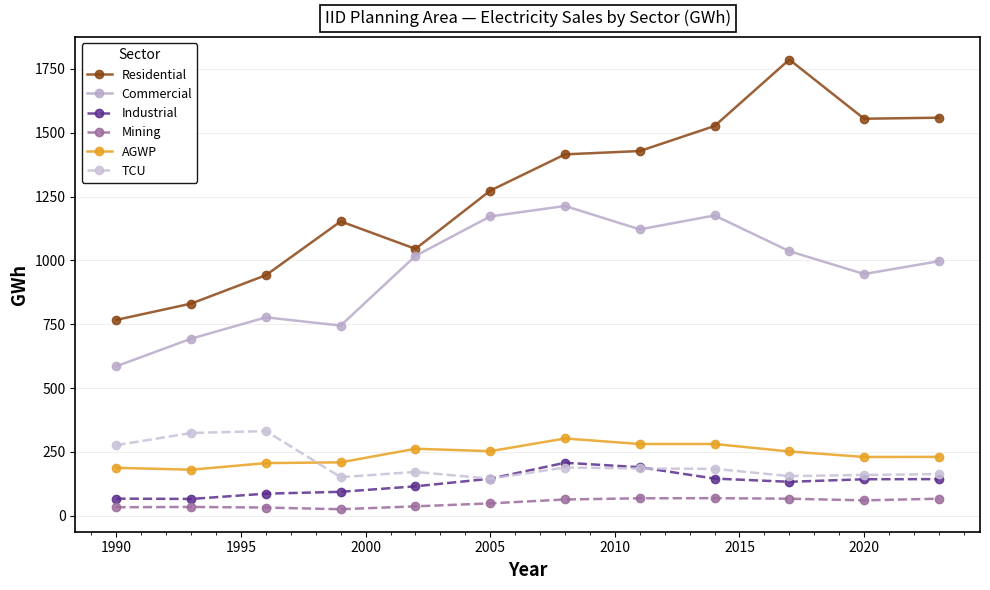

Which series has the largest range (max minus min)?

Residential